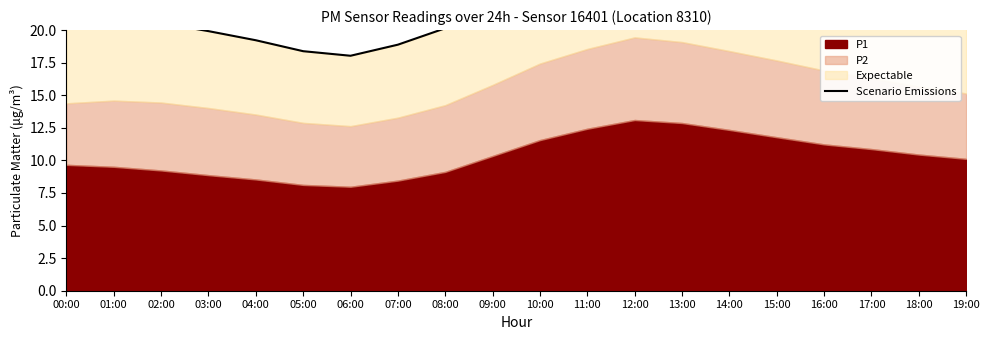

What is the maximum value shown in the chart?

26.7